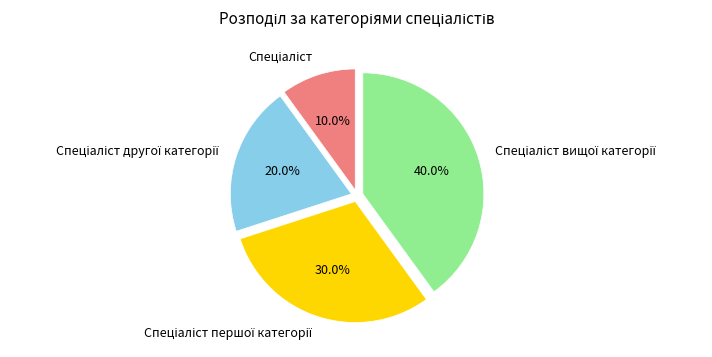

Is there a majority slice in this chart?

No